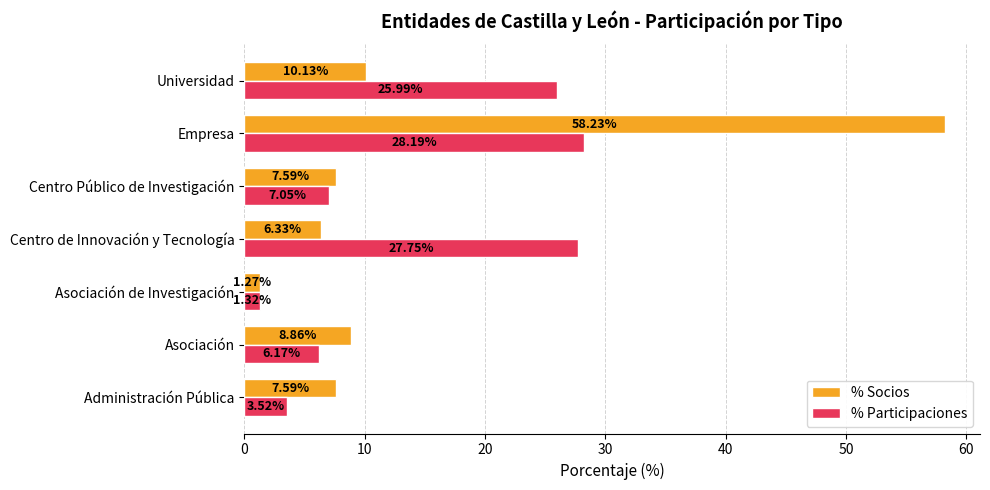

Count the number of categories in the chart.

7